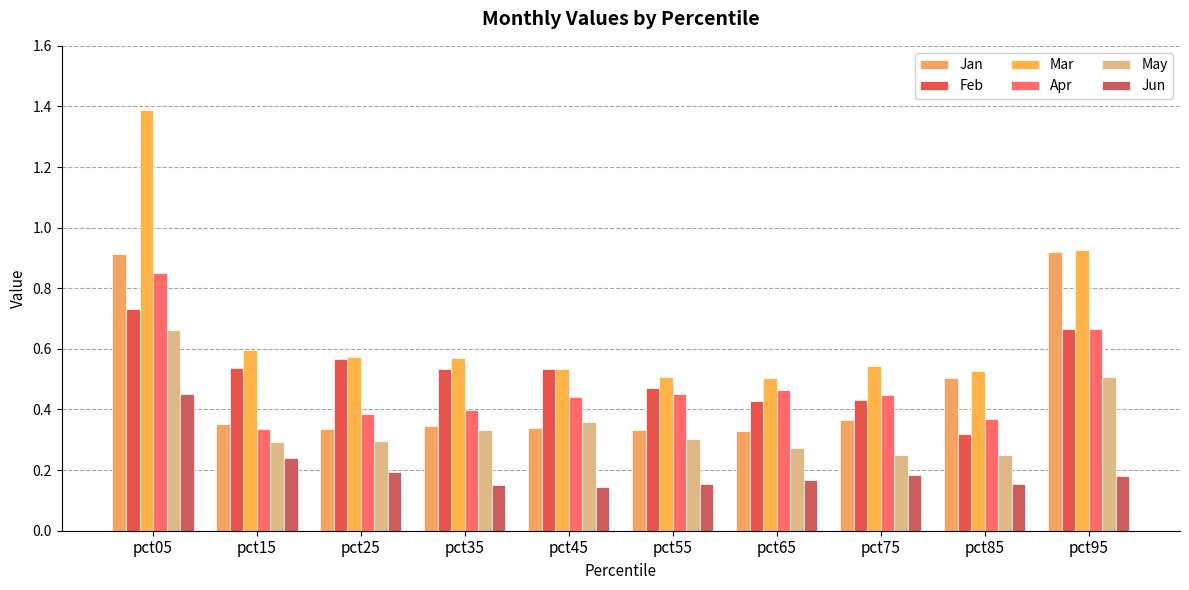

What is the greatest value displayed?

1.4